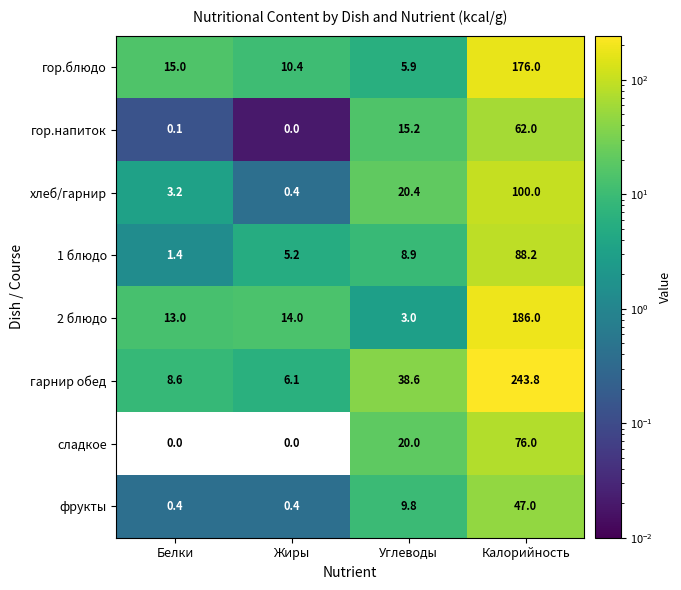

Rank the series by their maximum value, from lowest to highest.

фрукты, гор.напиток, сладкое, 1 блюдо, хлеб/гарнир, гор.блюдо, 2 блюдо, гарнир обед